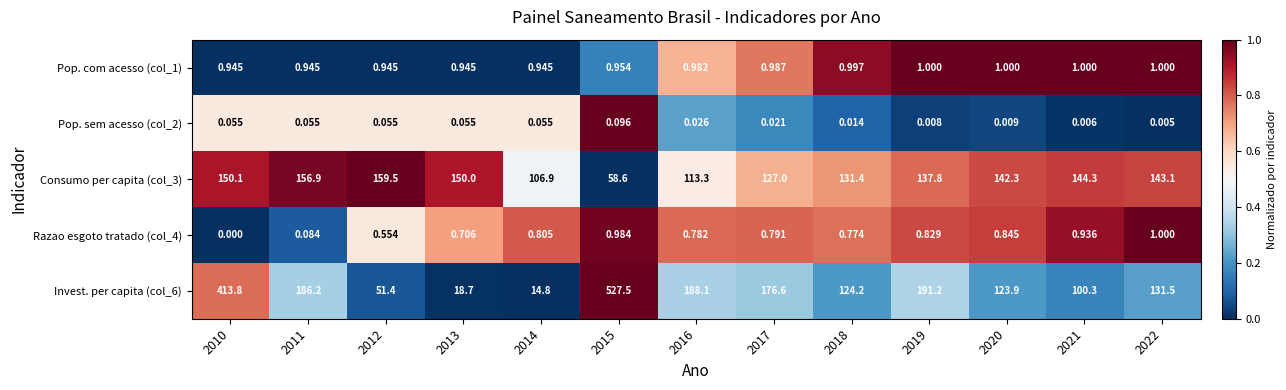

Is the value of Pop. com acesso (col_1) at 2012 greater than the value of Consumo per capita (col_3) at 2019?

No